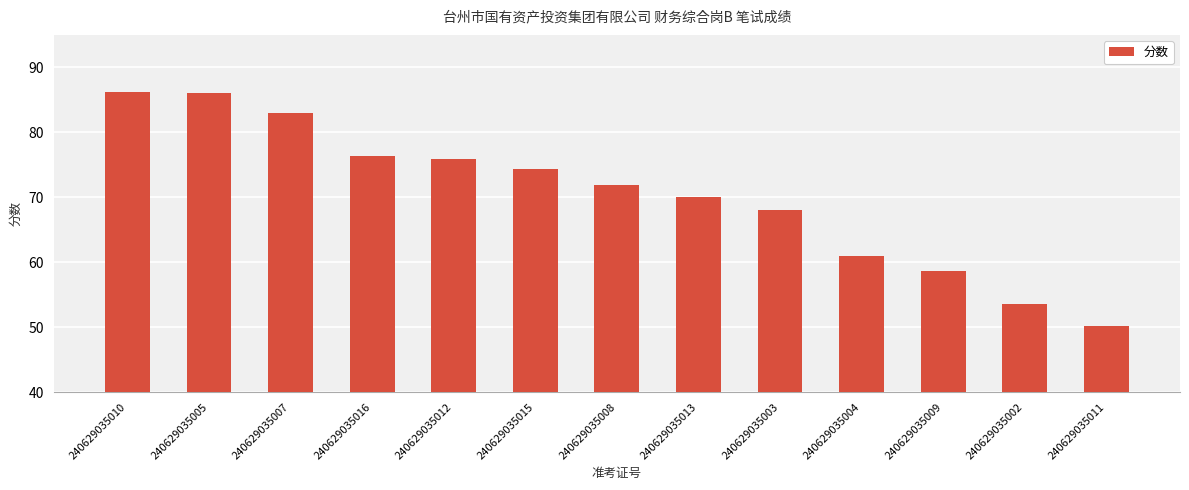

What is the minimum value shown in the chart?

50.2